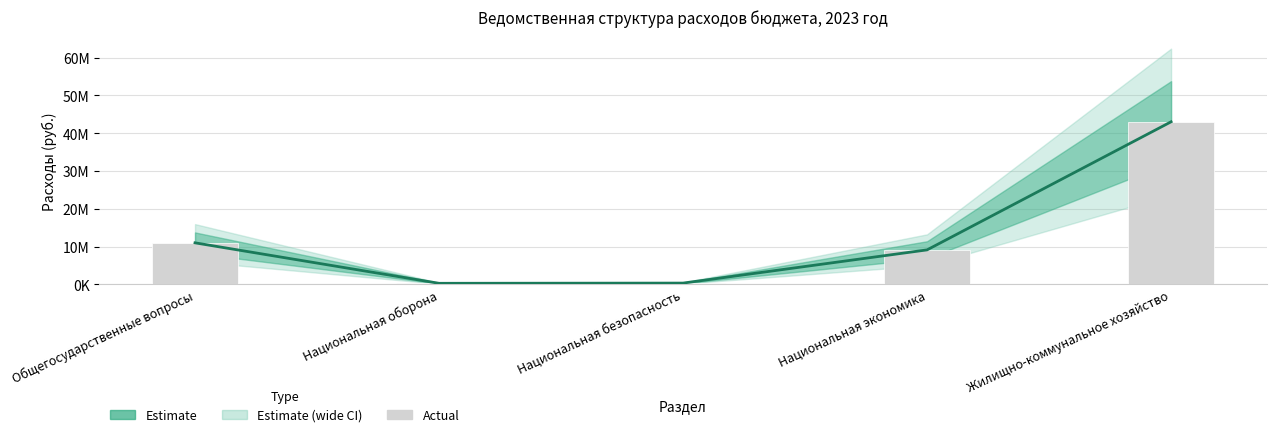

Reading left to right, transcribe all the data shown in this chart.

Estimate (center): Общегосударственные вопросы=11006351.9	Национальная оборона=293942.0	Национальная безопасность=350000.0	Национальная экономика=9138932.0	Жилищно-коммунальное хозяйство=43031945.8
Actual: Общегосударственные вопросы=11006351.9	Национальная оборона=293942.0	Национальная безопасность=350000.0	Национальная экономика=9138932.0	Жилищно-коммунальное хозяйство=43031945.8